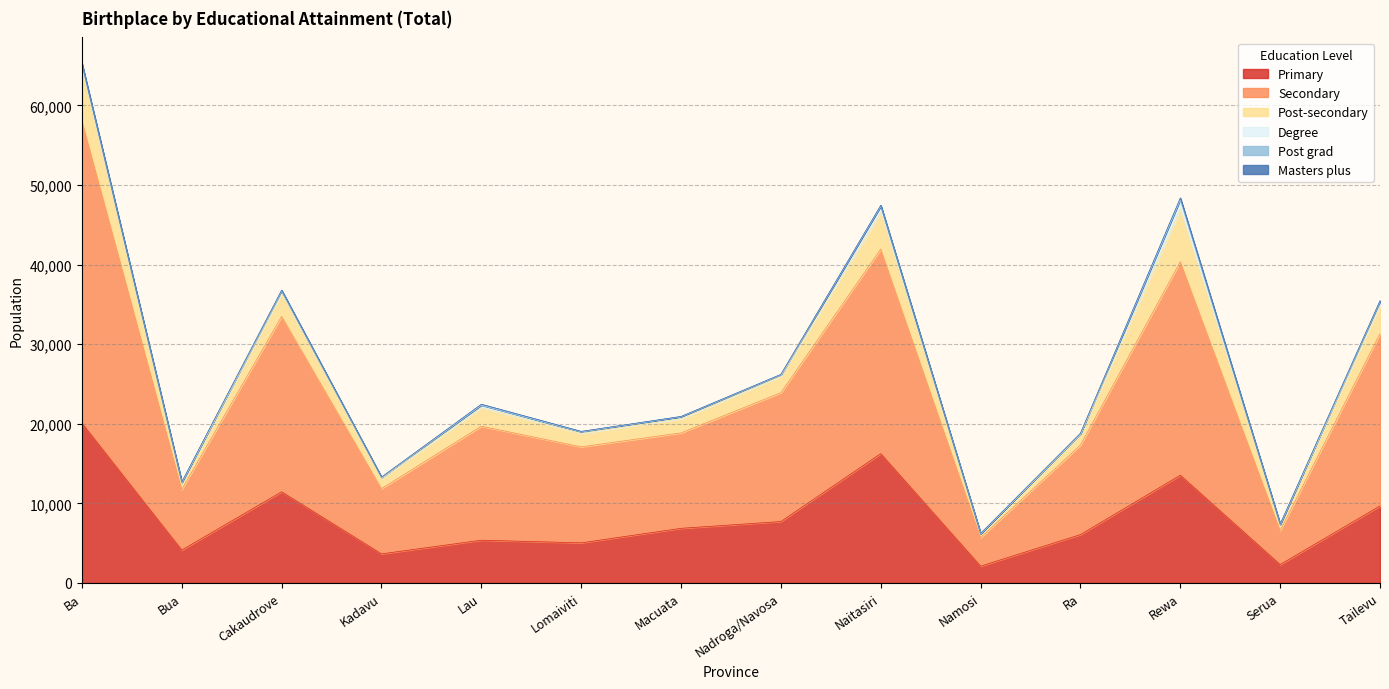

At which category is the sum across all series the highest?

Ba